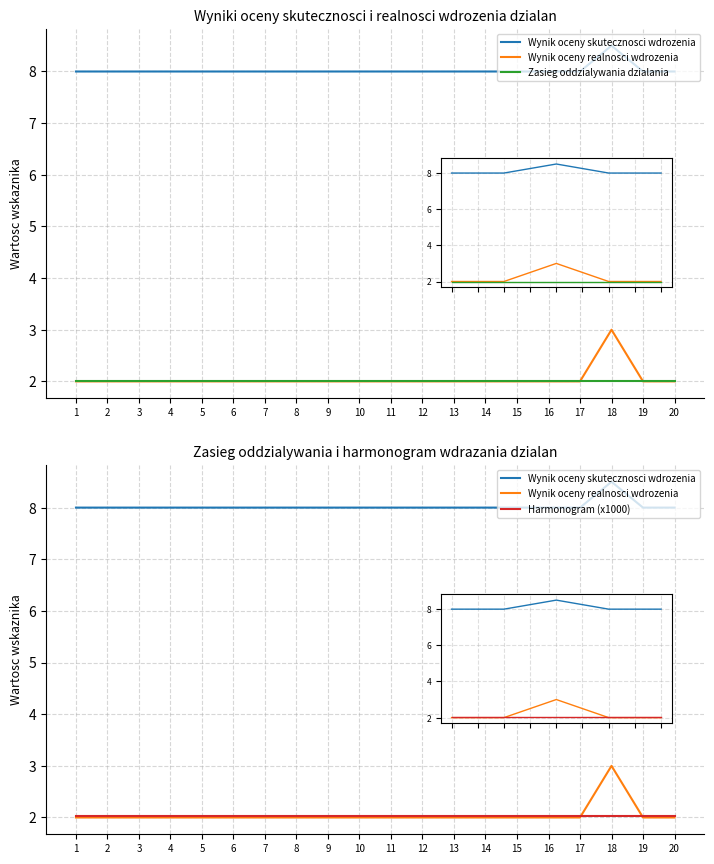

Rank the series by their maximum value, from lowest to highest.

Zasieg oddzialywania dzialania, Harmonogram (x1000), Wynik oceny realnosci wdrozenia, Wynik oceny skutecznosci wdrozenia